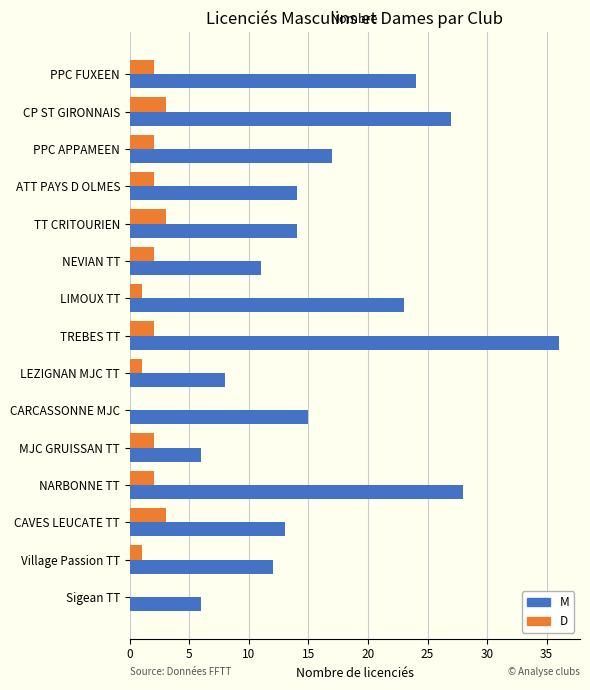

Is it true that M equals 6 at Sigean TT?

True